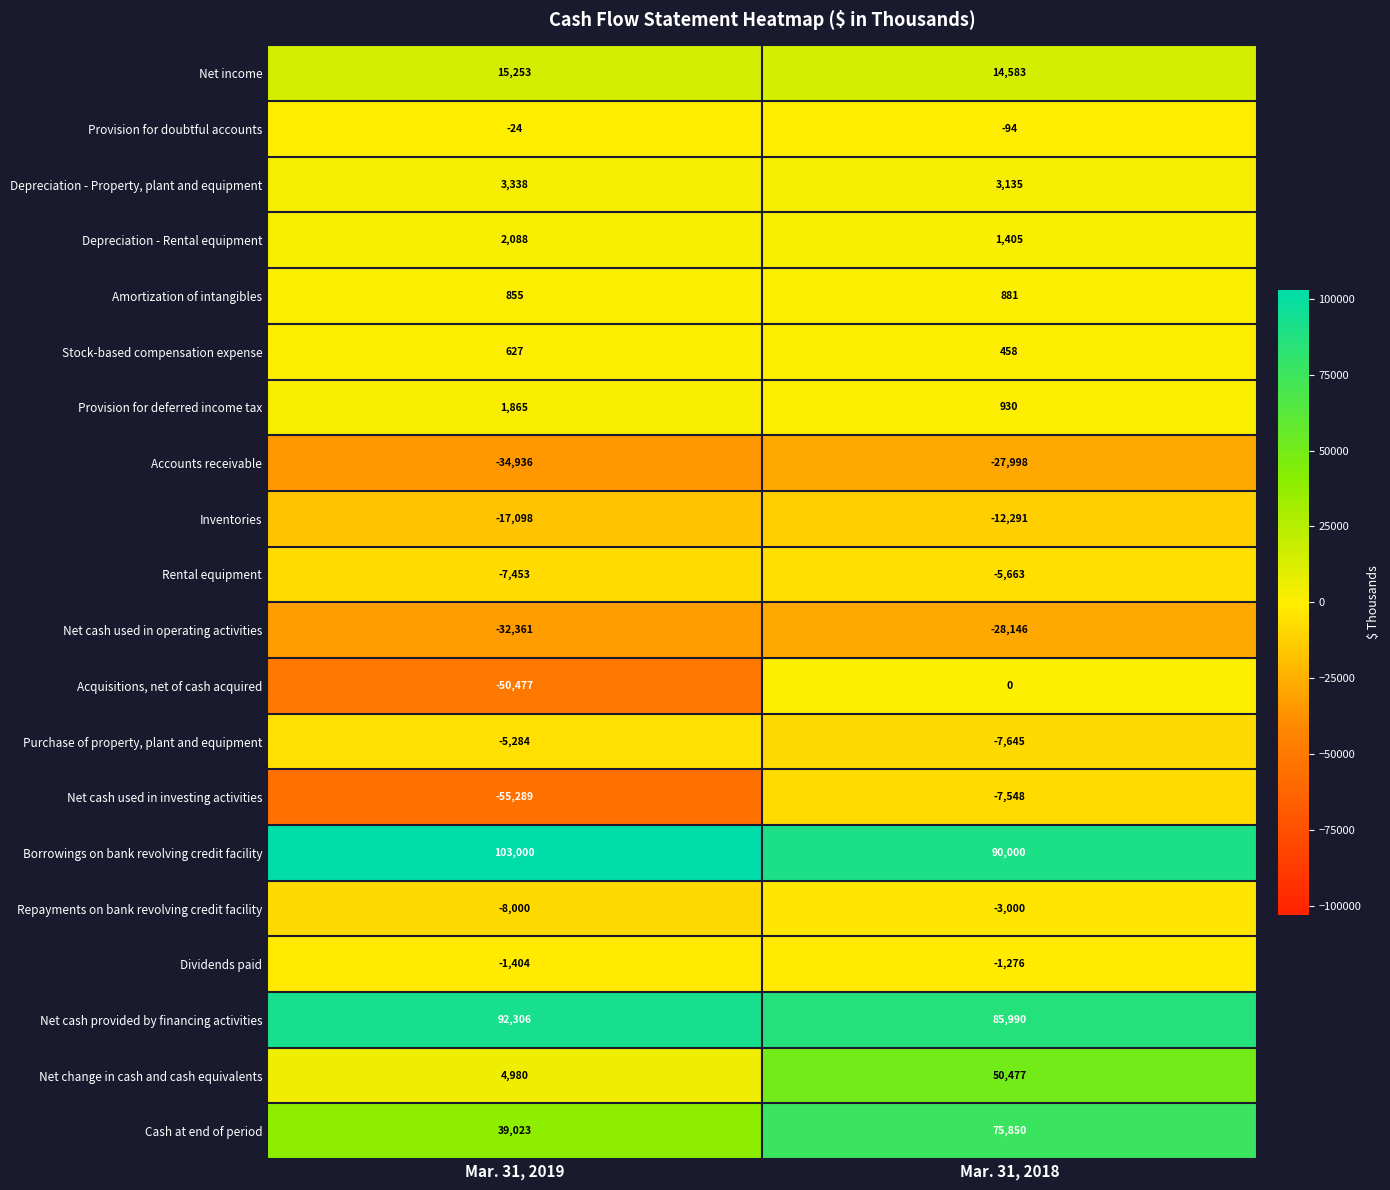

The value of Net income at Mar. 31, 2019 is 15253. True or false?

True